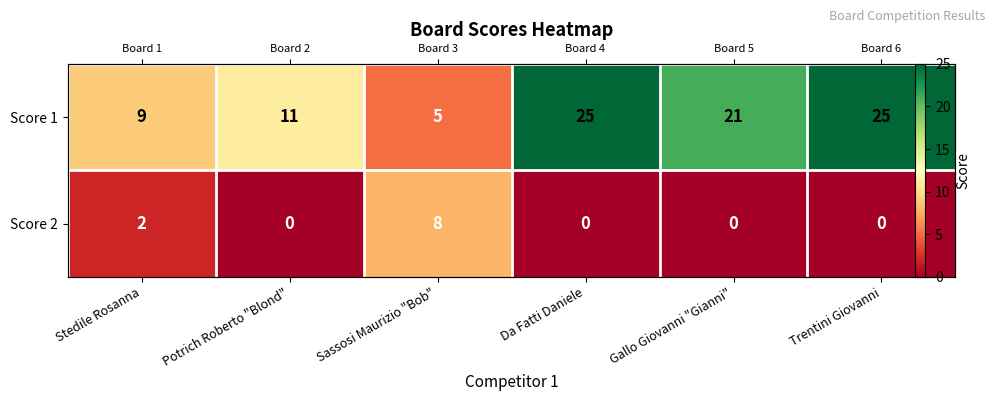

What is the difference between the Score 1 values at Stedile Rosanna and Gallo Giovanni "Gianni"?

12